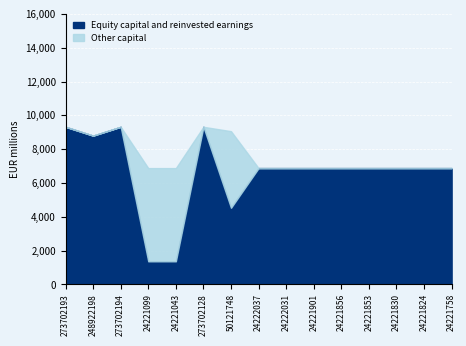

True or false: Equity capital and reinvested earnings and Other capital intersect in this chart.

False